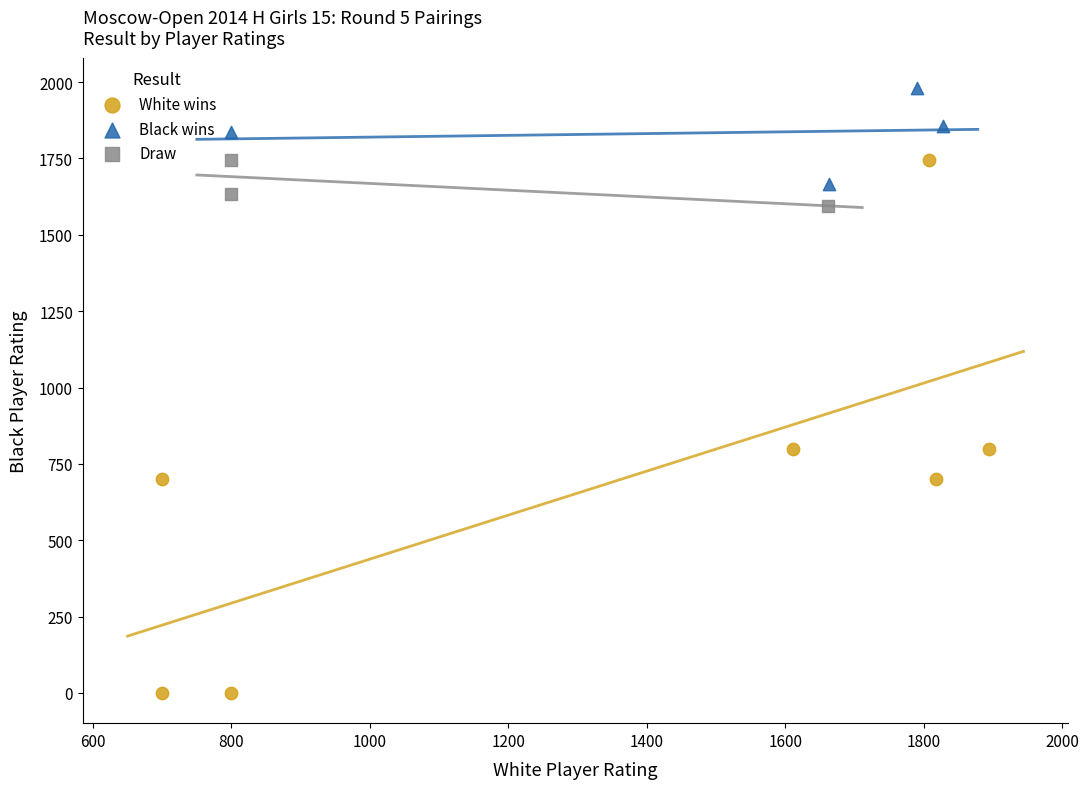

Which series has the widest spread of Y values?

White wins